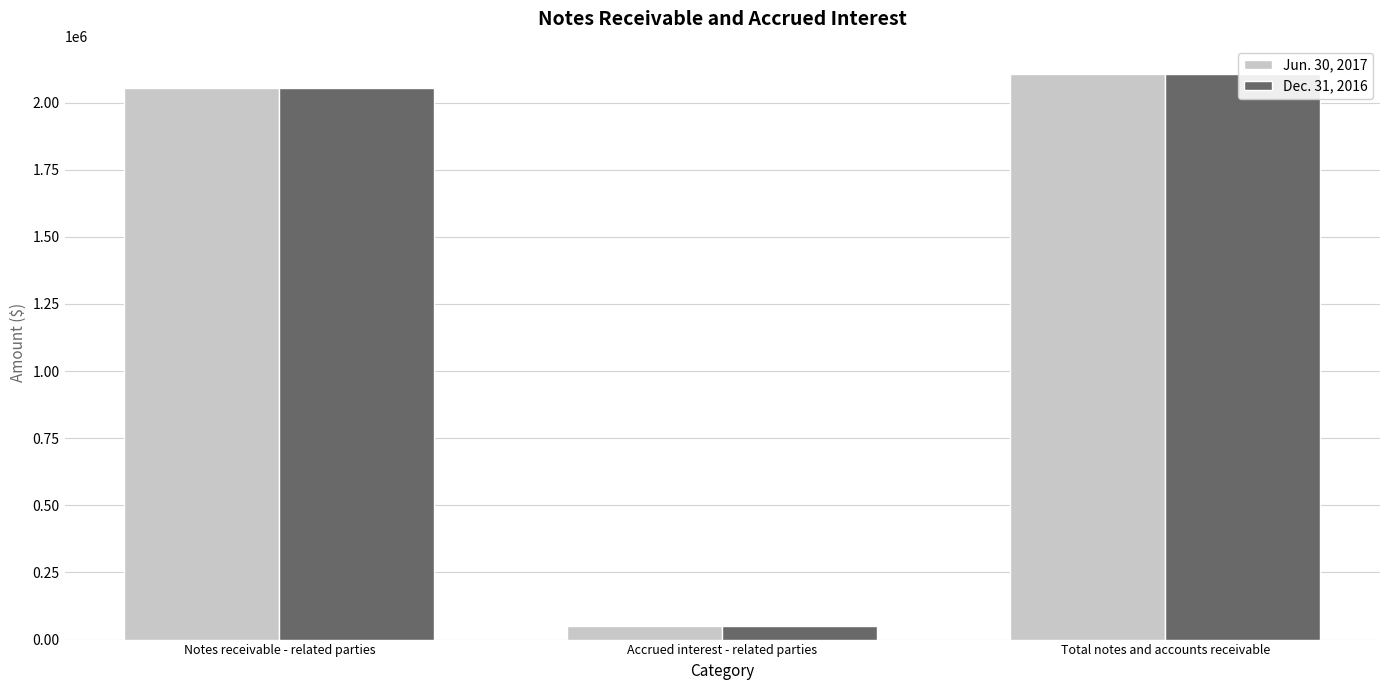

Reading left to right, what are all the values shown in this chart?

Jun. 30, 2017: Notes receivable - related parties=2054446	Accrued interest - related parties=51220	Total notes and accounts receivable=2105666
Dec. 31, 2016: Notes receivable - related parties=2054446	Accrued interest - related parties=51783	Total notes and accounts receivable=2106229